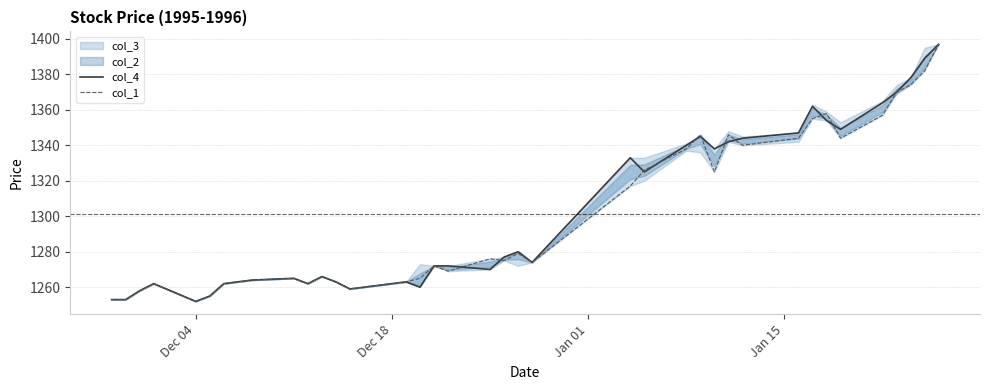

What is the minimum value for col_1?

1252